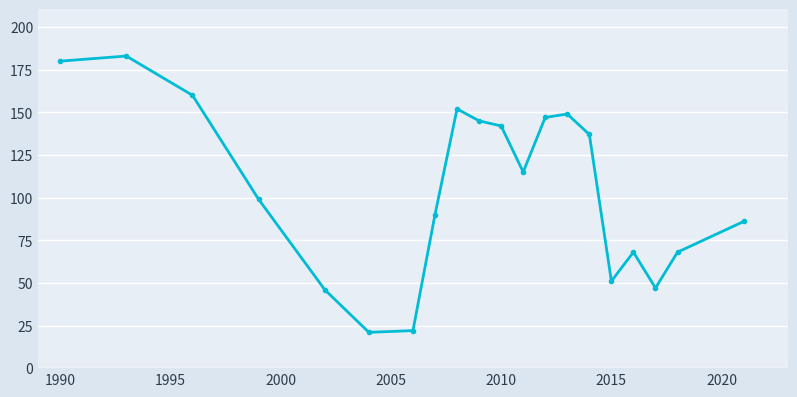

What is the value of the 2nd point from the left?

183